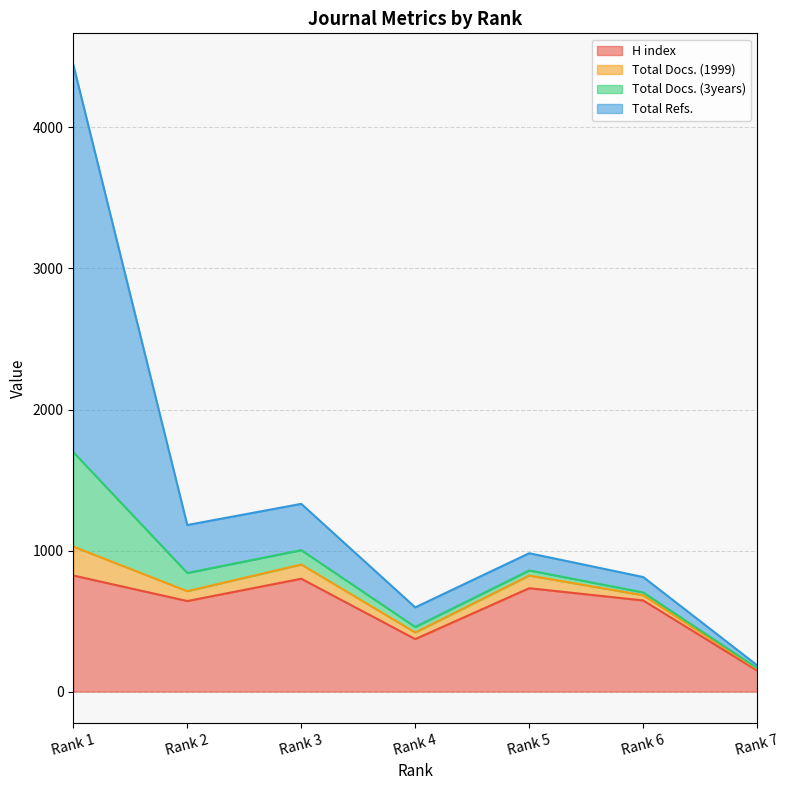

The H index series shows 372 at Rank 4. True or false?

True